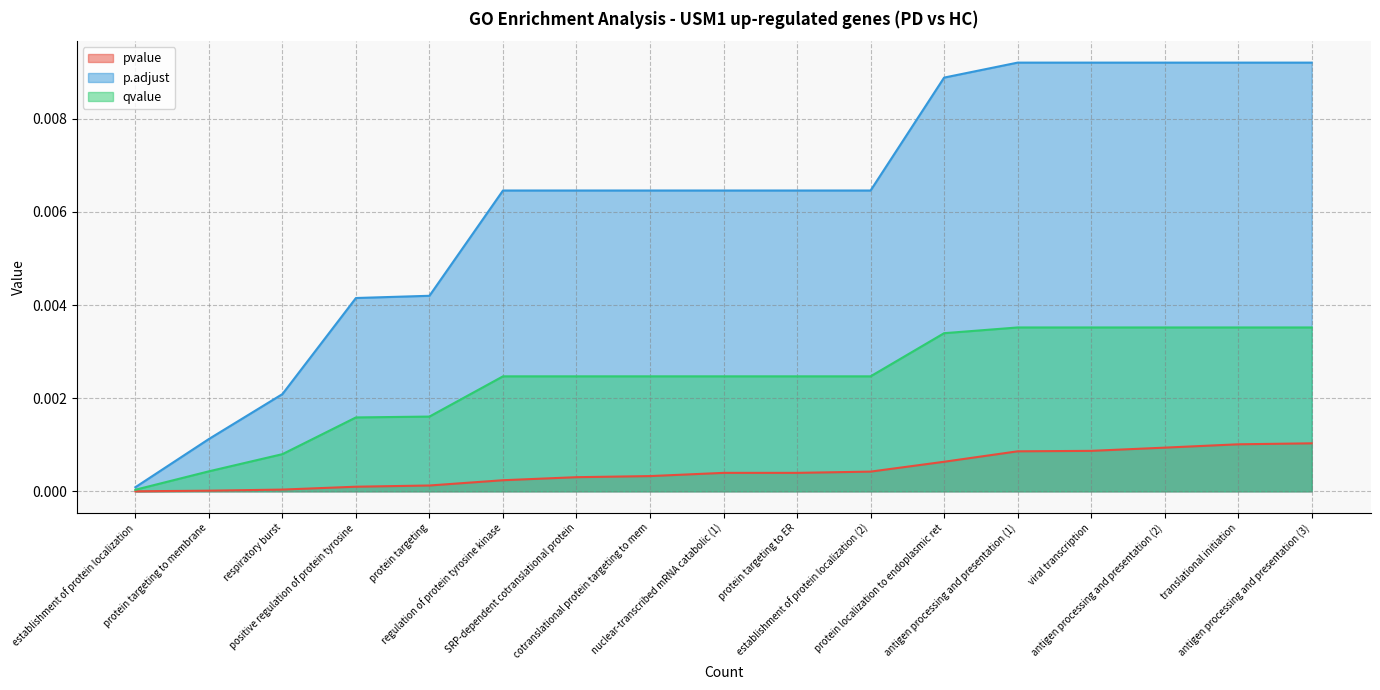

Which series has the largest range (max minus min)?

p.adjust